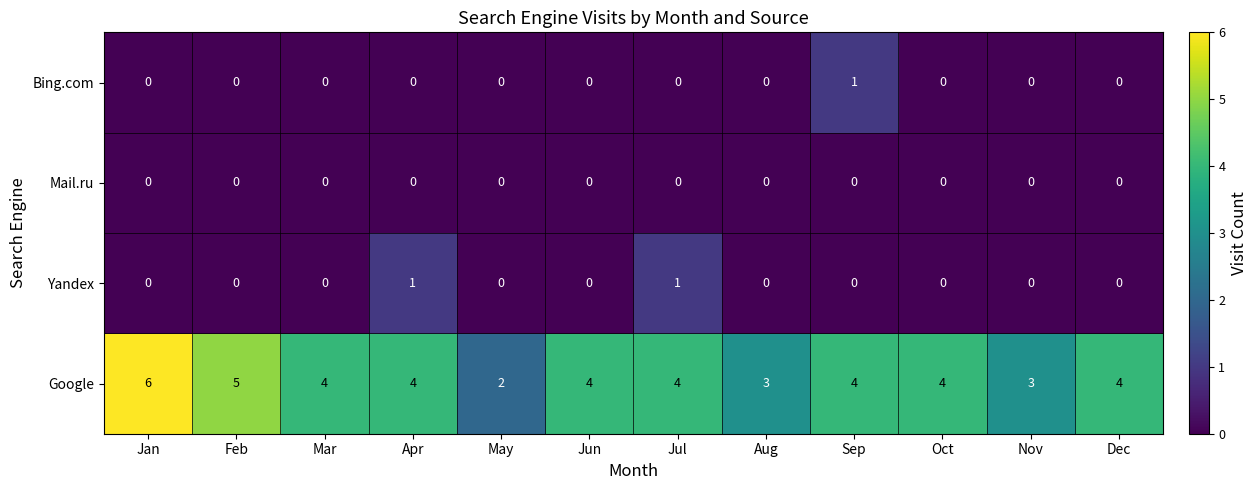

The Mail.ru series shows 0 at Dec. True or false?

True